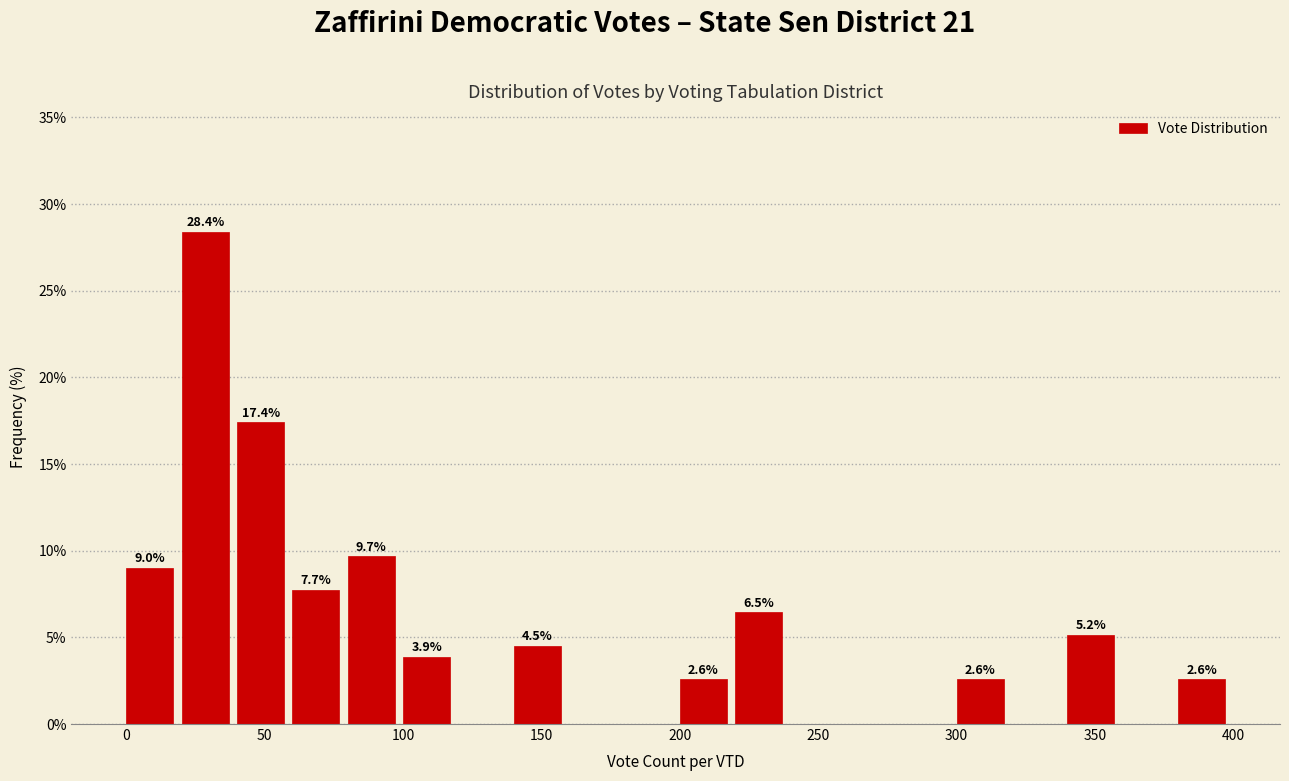

Which range on the x-axis has the tallest bar?

20 to 40